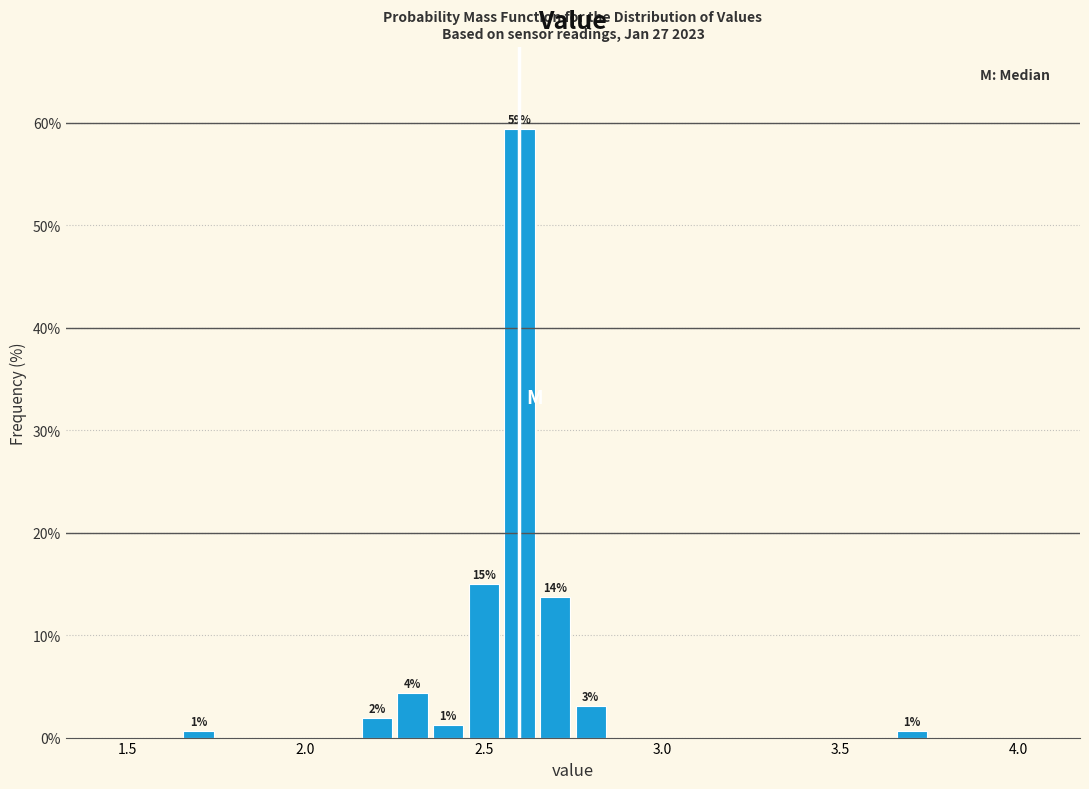

Read against the x-axis, roughly where is the centre of the tallest bar?

2.60